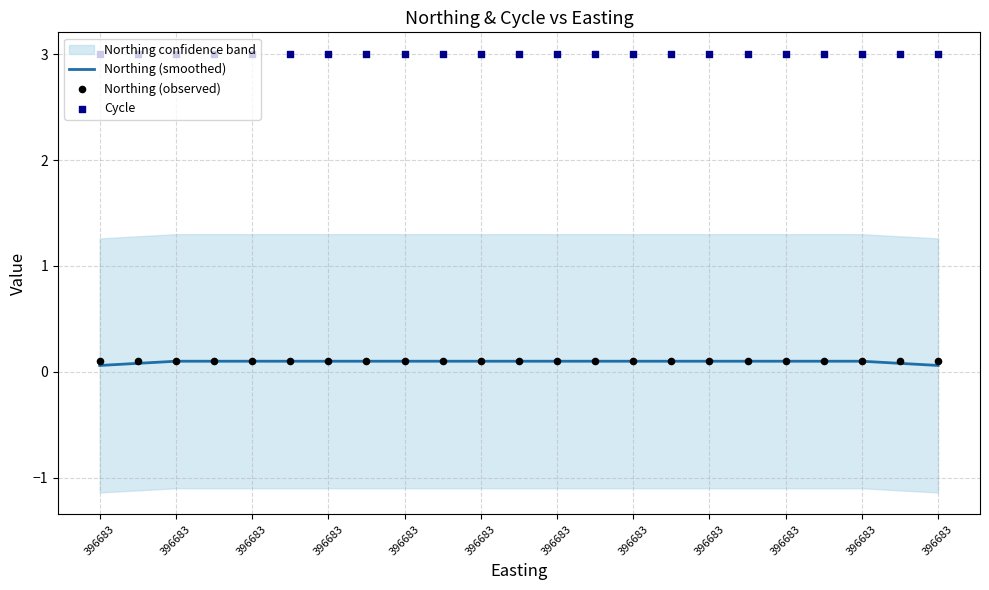

At how many categories does at least one series exceed 1?

23